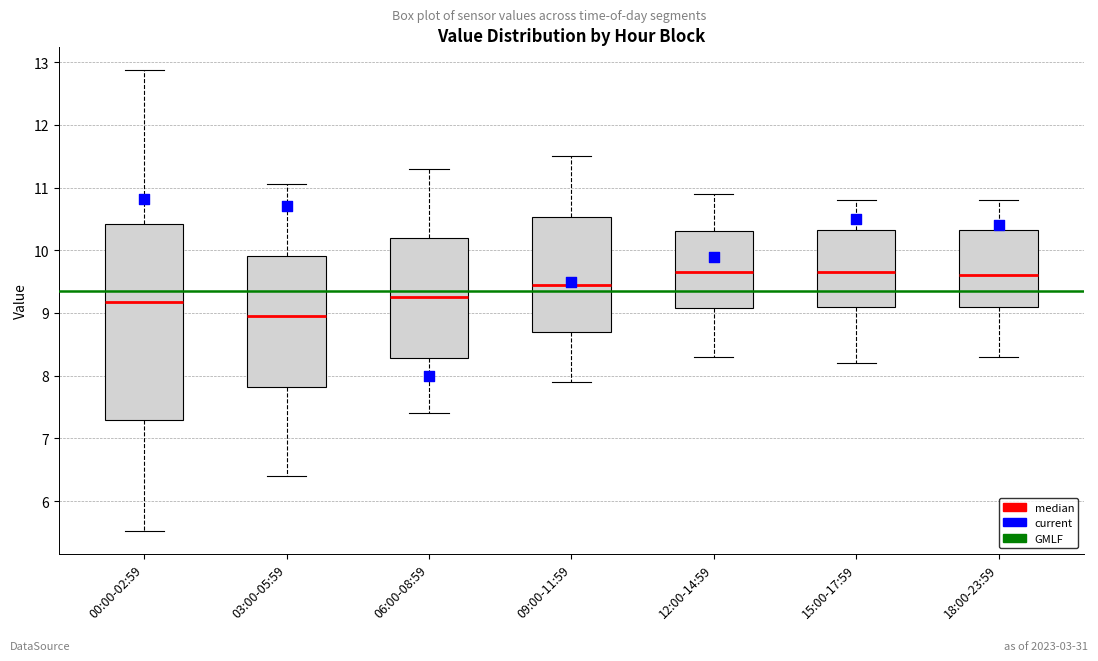

Reading left to right, read every box against the y-axis: the position of its median line, the range the box covers, and the ends of its whiskers. The values are not printed on the chart, so give them approximately, as read against the axis.

00:00-02:59: median 9.2, box 7.3 to 10.4, whiskers 5.5 to 12.9
03:00-05:59: median 9.0, box 7.8 to 9.9, whiskers 6.4 to 11.1
06:00-08:59: median 9.3, box 8.3 to 10.2, whiskers 7.4 to 11.3
09:00-11:59: median 9.5, box 8.7 to 10.5, whiskers 7.9 to 11.5
12:00-14:59: median 9.7, box 9.1 to 10.3, whiskers 8.3 to 10.9
15:00-17:59: median 9.7, box 9.1 to 10.3, whiskers 8.2 to 10.8
18:00-23:59: median 9.6, box 9.1 to 10.3, whiskers 8.3 to 10.8